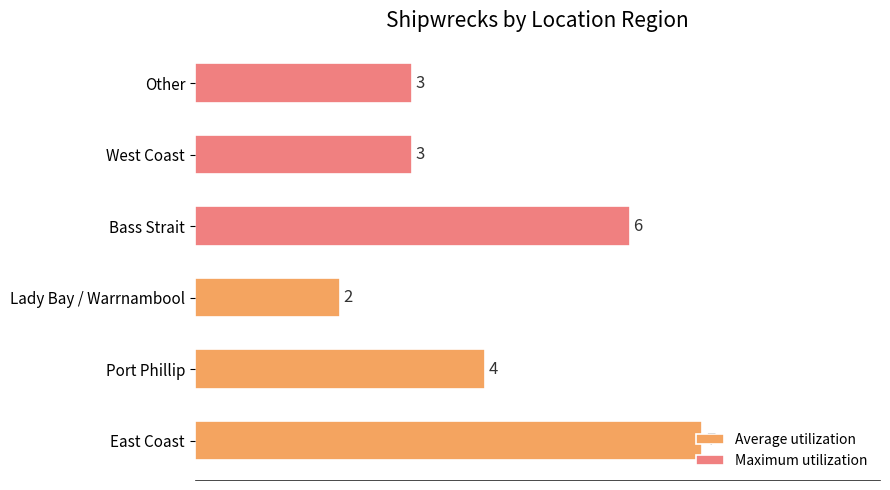

Are the bars grouped side by side (vs. stacked)?

Yes